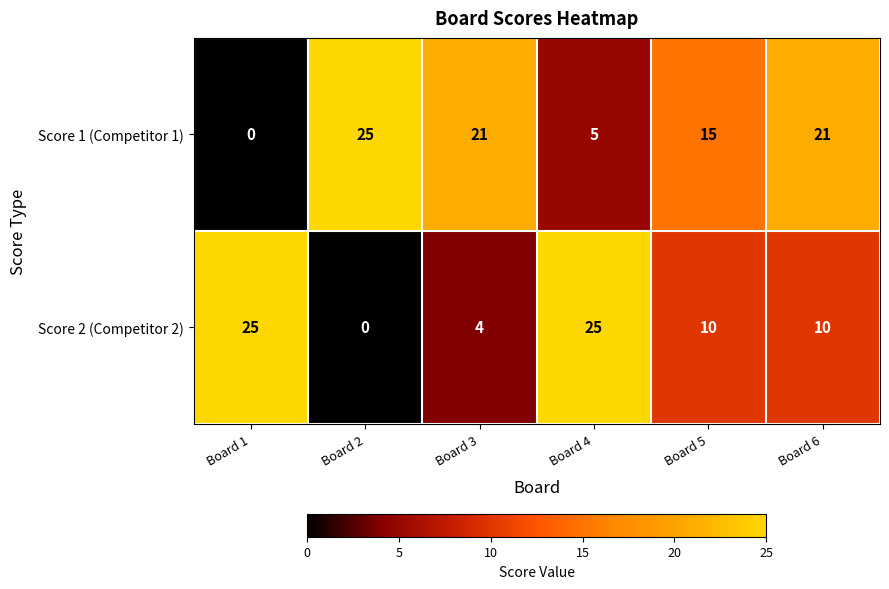

Rank the series by their average value, from highest to lowest.

Score 1 (Competitor 1), Score 2 (Competitor 2)